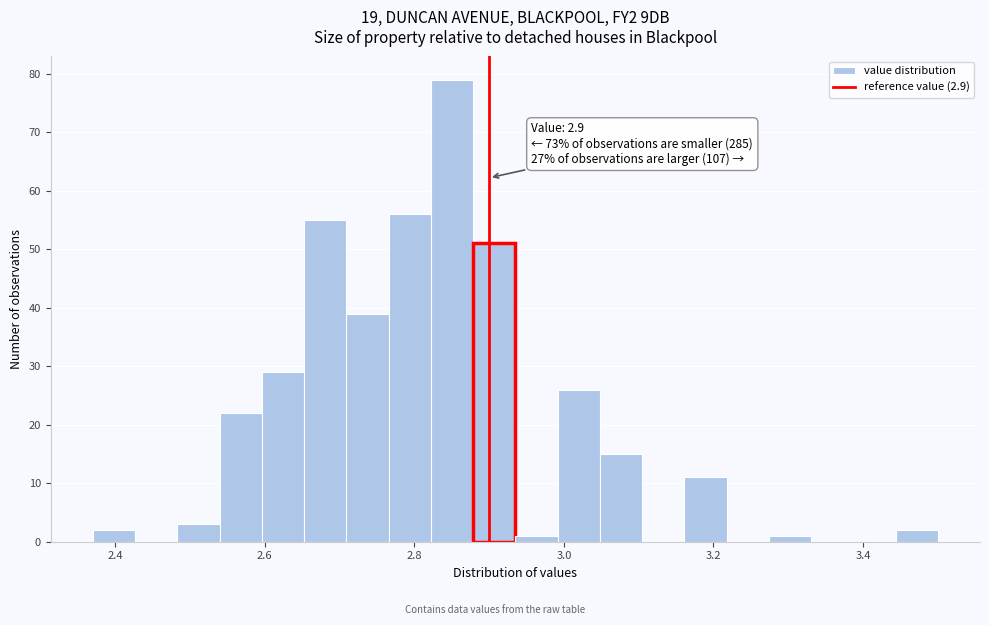

Around what value on the x-axis is the tallest bar? Give the approximate position of its centre, as read against the axis.

2.86